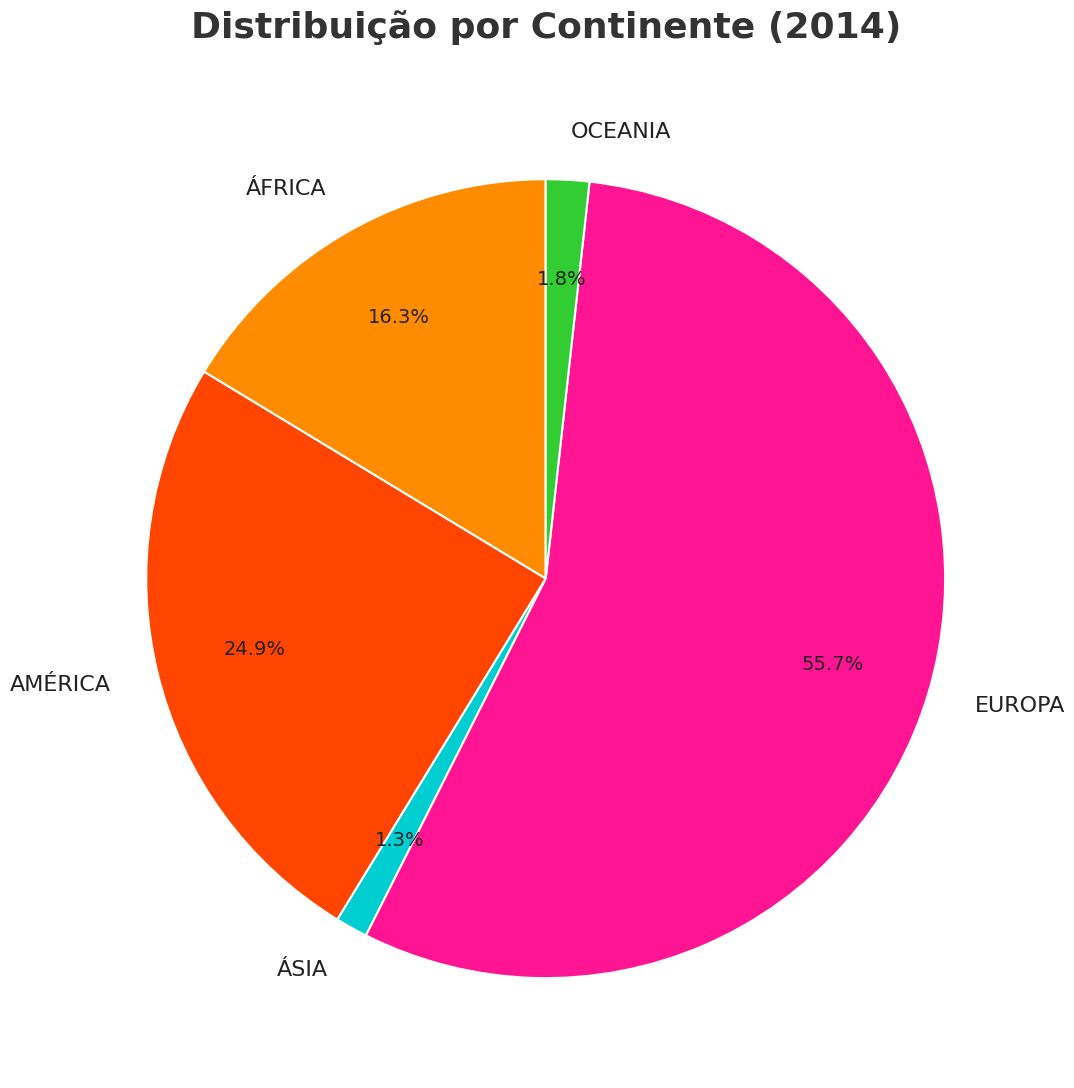

What percentage is the ÁFRICA slice, to the nearest percent?

16%